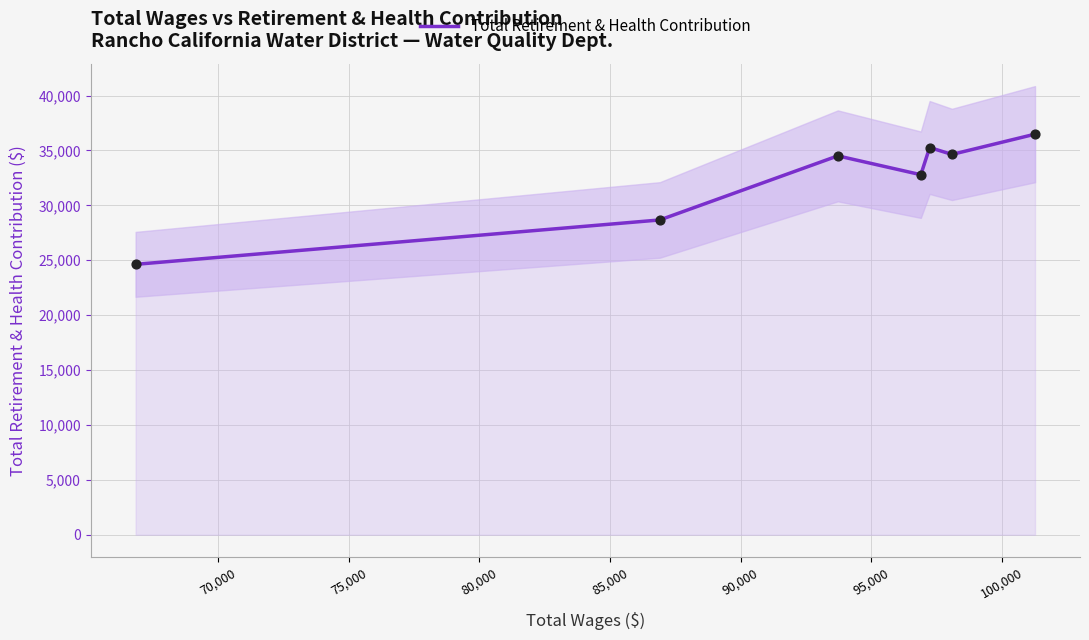

What is the minimum value for Total Retirement & Health Contribution?

24626